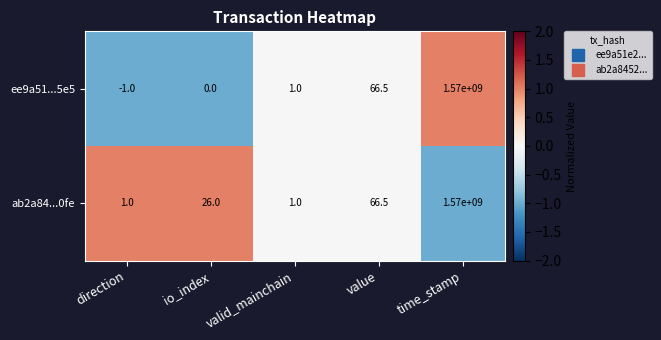

True or false: ab2a84...0fe has a value of 26.0 at io_index.

True